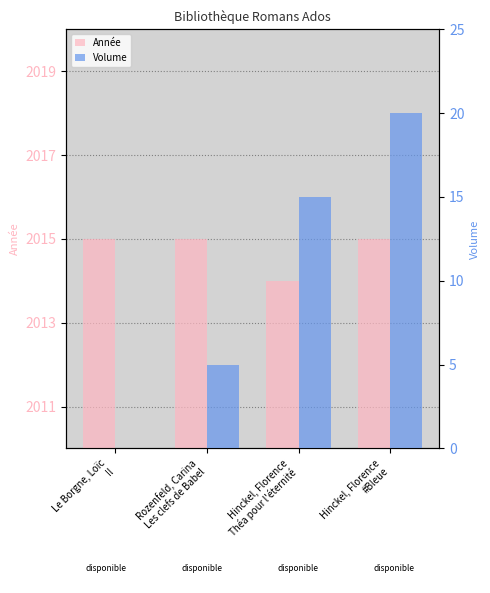

True or false: Volume has a value of 5 at Rozenfeld, Carina
Les clefs de Babel.

True